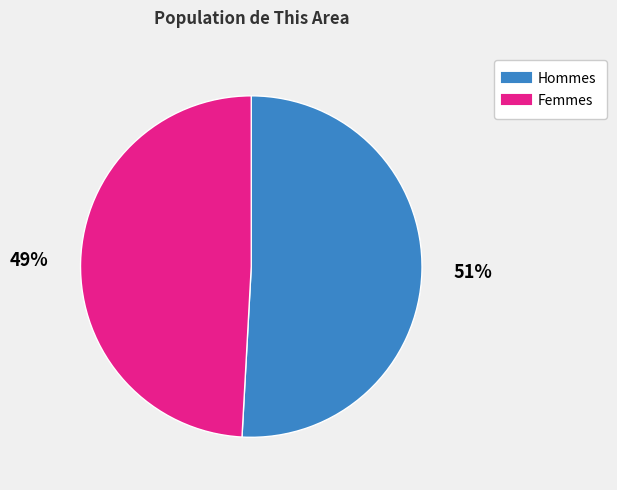

To the nearest percent, what is the difference between the largest and smallest slice percentages?

2%